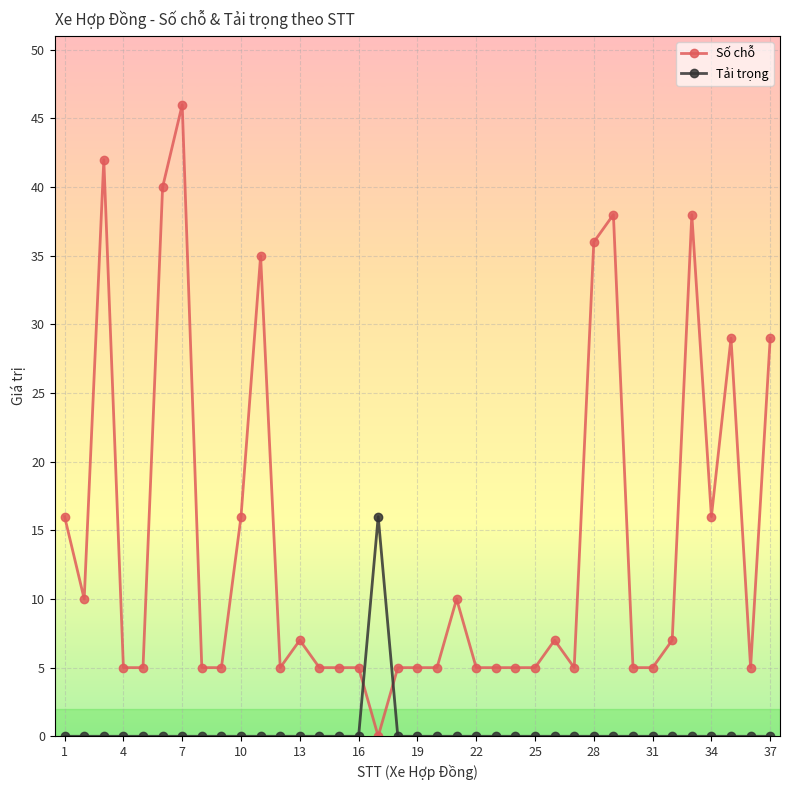

True or false: Tải trọng has more than 0 interior local peaks.

True